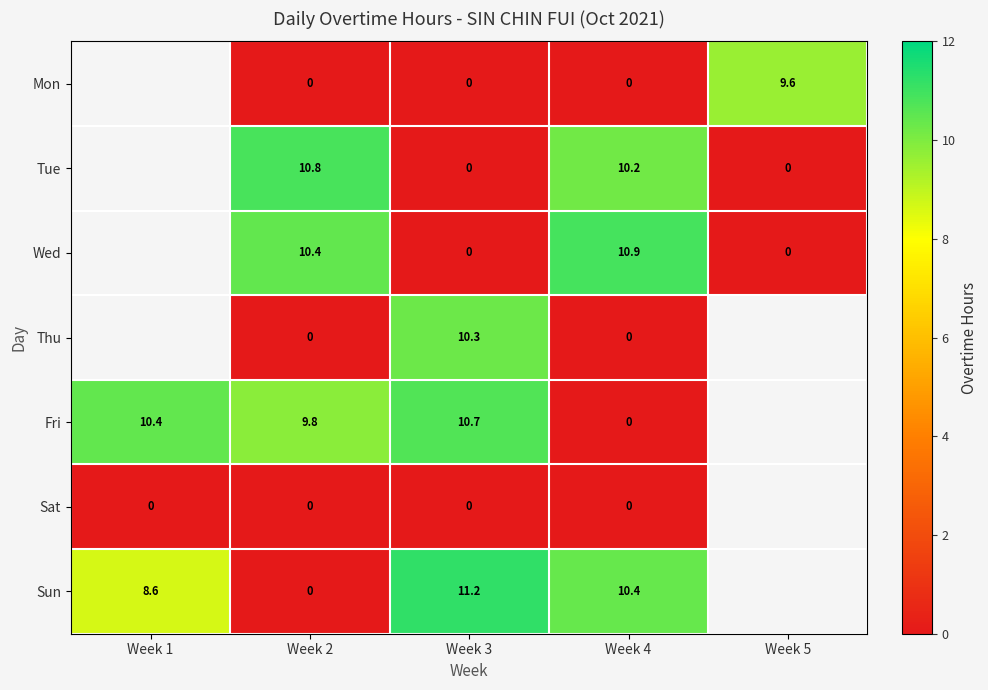

What is the spread (max minus min) of values at Week 4?

10.9